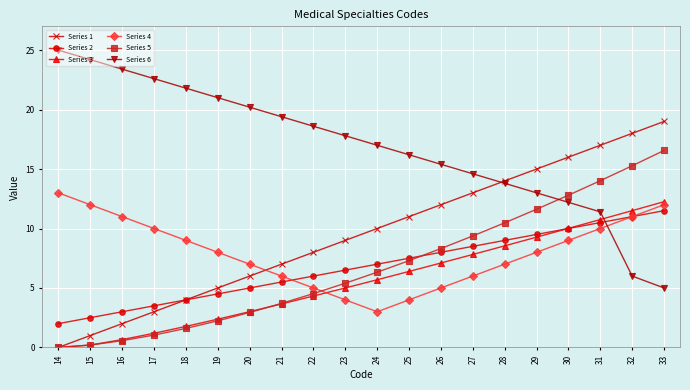

Reading right to left, list all the values displayed in this chart.

Series 1: 33=19.0	32=18.0	31=17.0	30=16.0	29=15.0	28=14.0	27=13.0	26=12.0	25=11.0	24=10.0	23=9.0	22=8.0	21=7.0	20=6.0	19=5.0	18=4.0	17=3.0	16=2.0	15=1.0	14=0.0
Series 2: 33=11.5	32=11.0	31=10.5	30=10.0	29=9.5	28=9.0	27=8.5	26=8.0	25=7.5	24=7.0	23=6.5	22=6.0	21=5.5	20=5.0	19=4.5	18=4.0	17=3.5	16=3.0	15=2.5	14=2.0
Series 3: 33=12.3	32=11.5	31=10.8	30=10.0	29=9.3	28=8.5	27=7.8	26=7.1	25=6.4	24=5.7	23=5.0	22=4.3	21=3.7	20=3.0	19=2.4	18=1.8	17=1.2	16=0.7	15=0.2	14=0.0
Series 4: 33=12.0	32=11.0	31=10.0	30=9.0	29=8.0	28=7.0	27=6.0	26=5.0	25=4.0	24=3.0	23=4.0	22=5.0	21=6.0	20=7.0	19=8.0	18=9.0	17=10.0	16=11.0	15=12.0	14=13.0
Series 5: 33=16.6	32=15.3	31=14.0	30=12.8	29=11.6	28=10.5	27=9.4	26=8.3	25=7.3	24=6.3	23=5.4	22=4.5	21=3.7	20=2.9	19=2.2	18=1.6	17=1.0	16=0.6	15=0.2	14=0.0
Series 6: 33=5.0	32=6.0	31=11.4	30=12.2	29=13.0	28=13.8	27=14.6	26=15.4	25=16.2	24=17.0	23=17.8	22=18.6	21=19.4	20=20.2	19=21.0	18=21.8	17=22.6	16=23.4	15=24.2	14=25.0